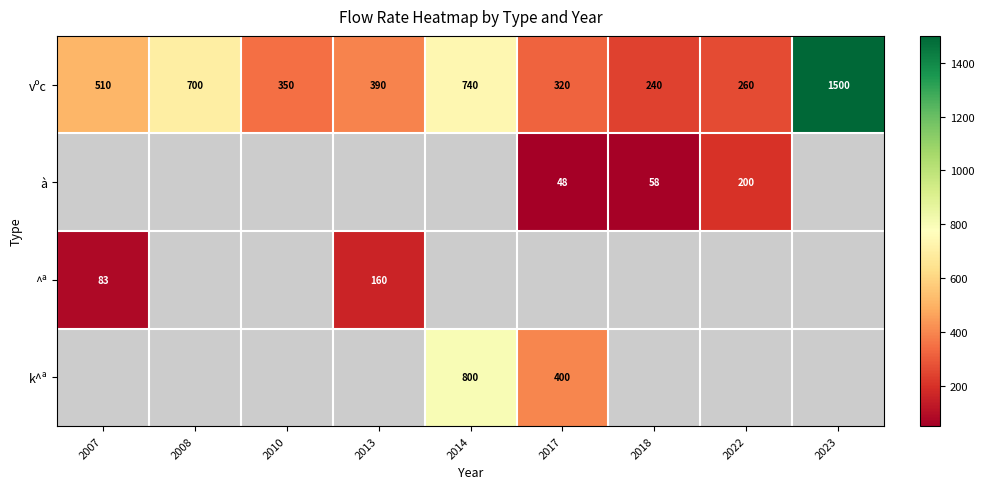

What is the sum of the vºc values at 2008 and 2007?

1210